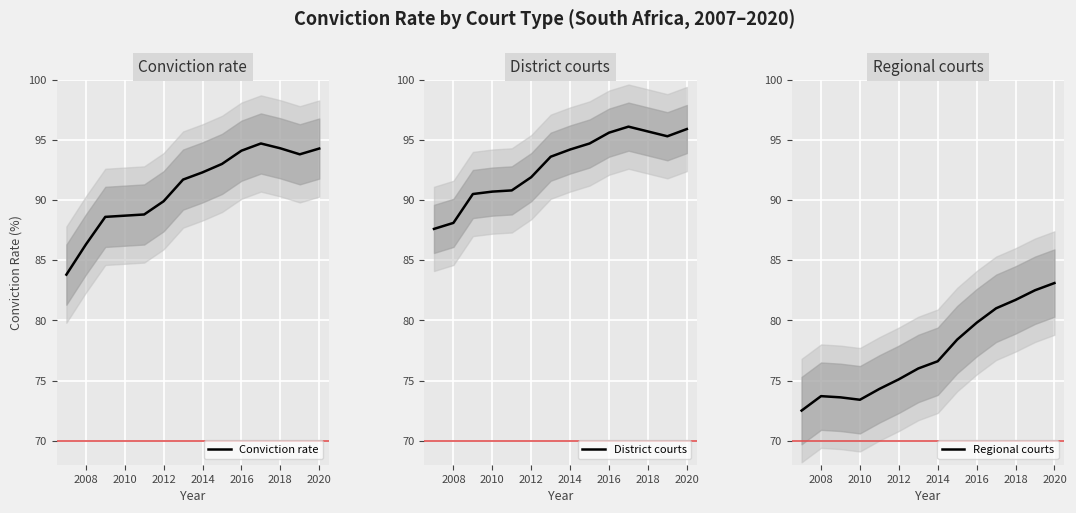

True or false: District courts and Regional courts intersect in this chart.

False